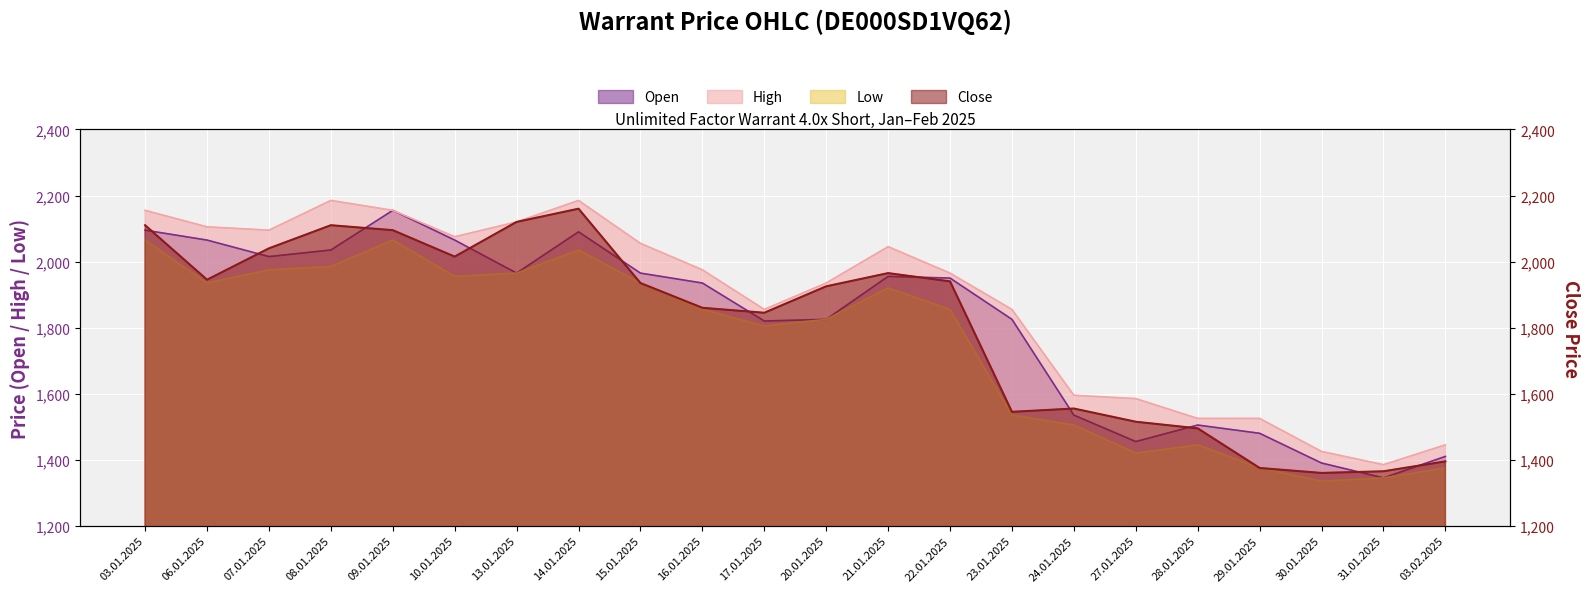

What is the approximate value of High at 31.01.2025, to the nearest 10?

1380